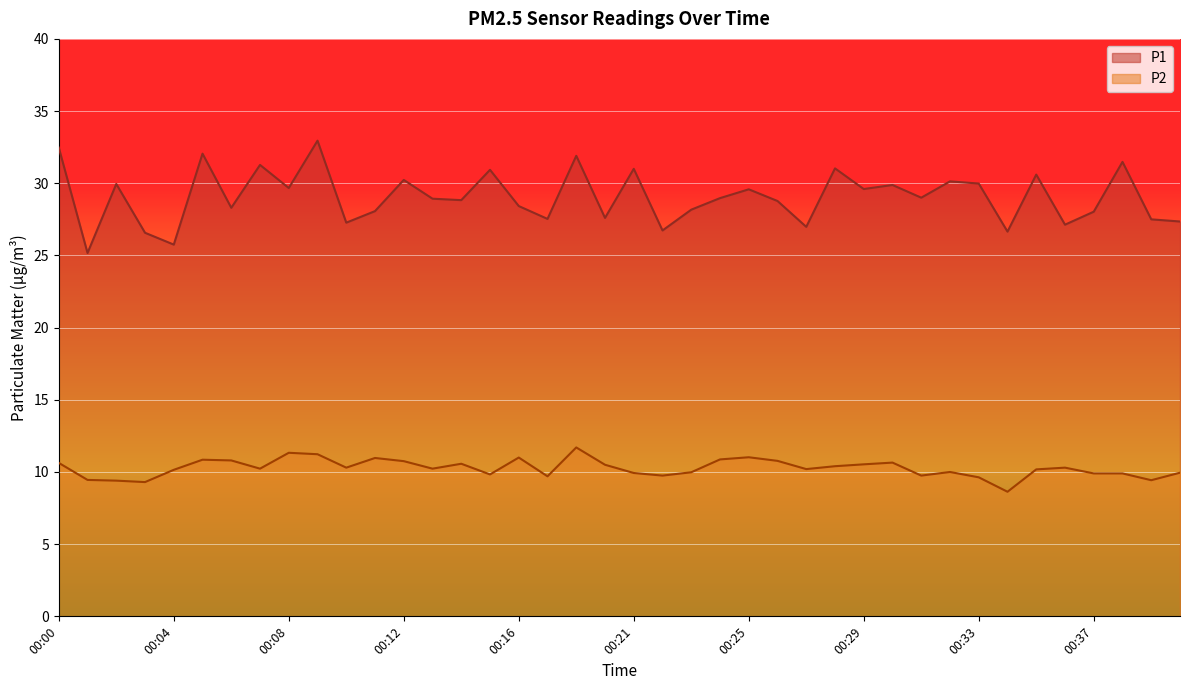

Rank the series by their average value, from lowest to highest.

P2, P1